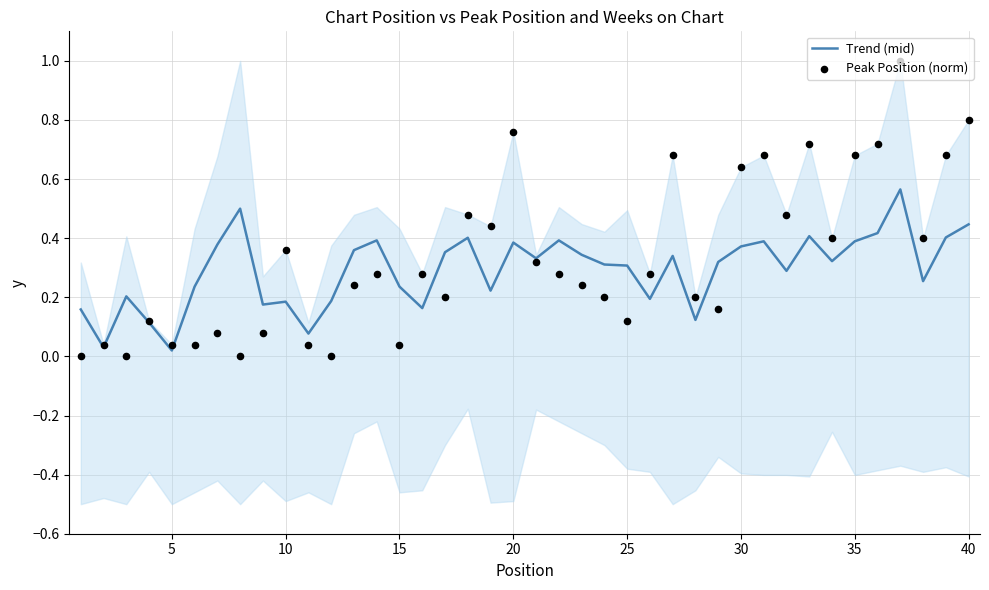

Which series has the widest spread of Y values?

Peak Position (norm)